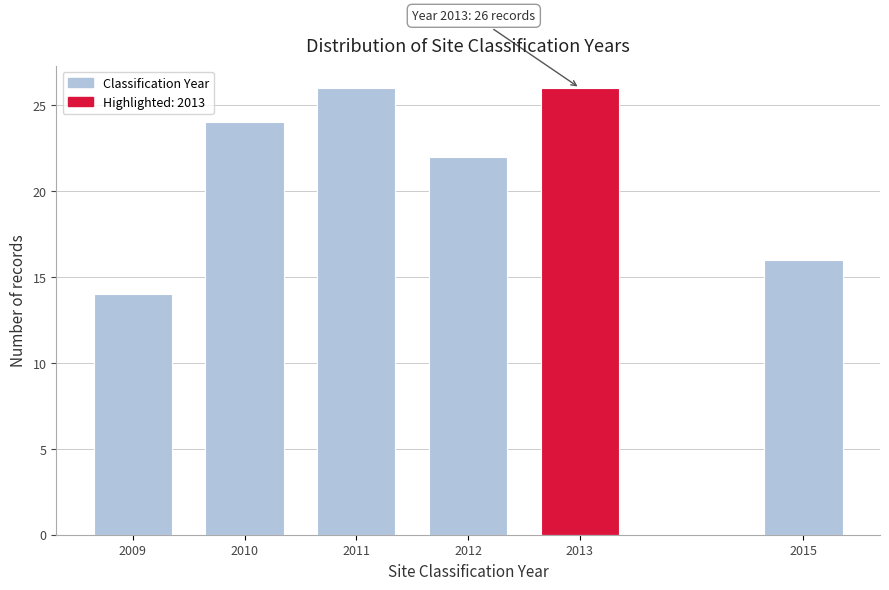

Reading left to right, list all the values displayed in this chart.

2009=14	2010=24	2011=26	2012=22	2013=26	2015=16